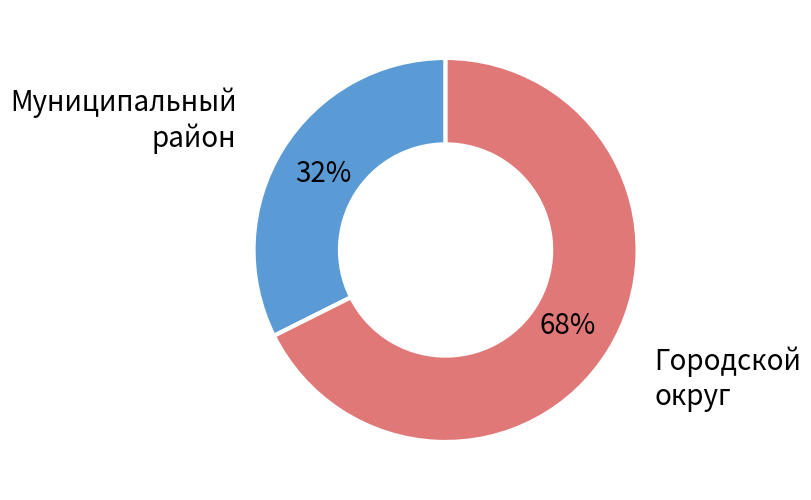

To the nearest percent, what is the combined percentage of Городской округ and Муниципальный район?

100%